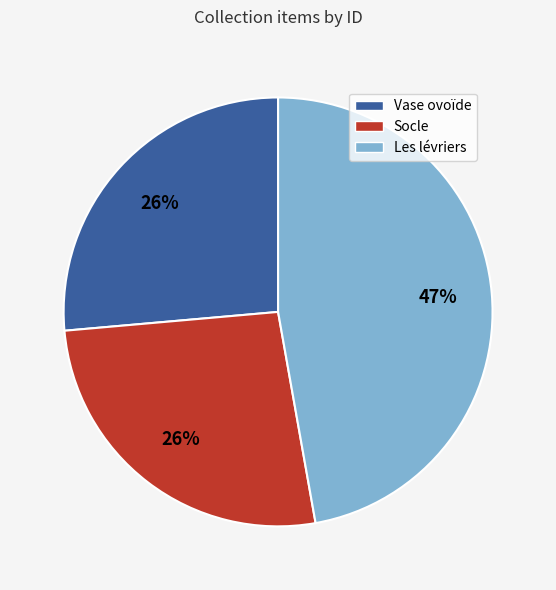

The Vase ovoïde slice represents 26% of the pie. True or false?

True